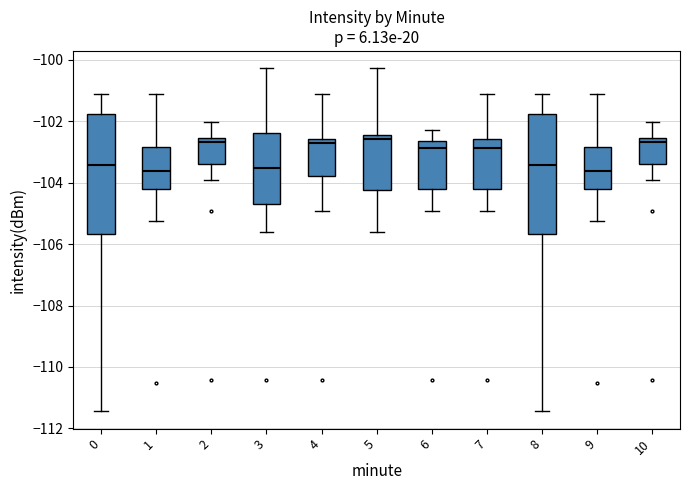

Reading left to right, read every box against the y-axis: the position of its median line, the range the box covers, and the ends of its whiskers. The values are not printed on the chart, so give them approximately, as read against the axis.

0: median -103.4, box -105.6 to -101.8, whiskers -111.4 to -101.2
1: median -103.6, box -104.2 to -102.8, whiskers -105.2 to -101.2
2: median -102.6 (just below the box's upper edge), box -103.4 to -102.6, whiskers -103.8 to -102.0
3: median -103.6, box -104.8 to -102.4, whiskers -105.6 to -100.2
4: median -102.8, box -103.8 to -102.6, whiskers -105.0 to -101.2
5: median -102.6, box -104.2 to -102.4, whiskers -105.6 to -100.2
6: median -102.8, box -104.2 to -102.6, whiskers -105.0 to -102.2
7: median -102.8, box -104.2 to -102.6, whiskers -105.0 to -101.2
8: median -103.4, box -105.6 to -101.8, whiskers -111.4 to -101.2
9: median -103.6, box -104.2 to -102.8, whiskers -105.2 to -101.2
10: median -102.6 (just below the box's upper edge), box -103.4 to -102.6, whiskers -103.8 to -102.0